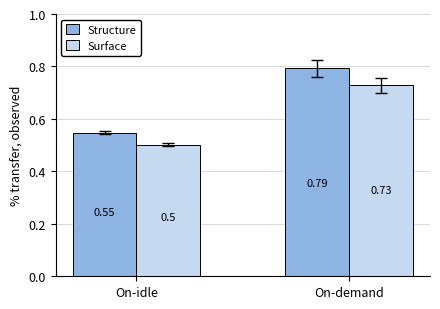

At On-idle, list the series in order from largest to smallest.

Structure, Surface